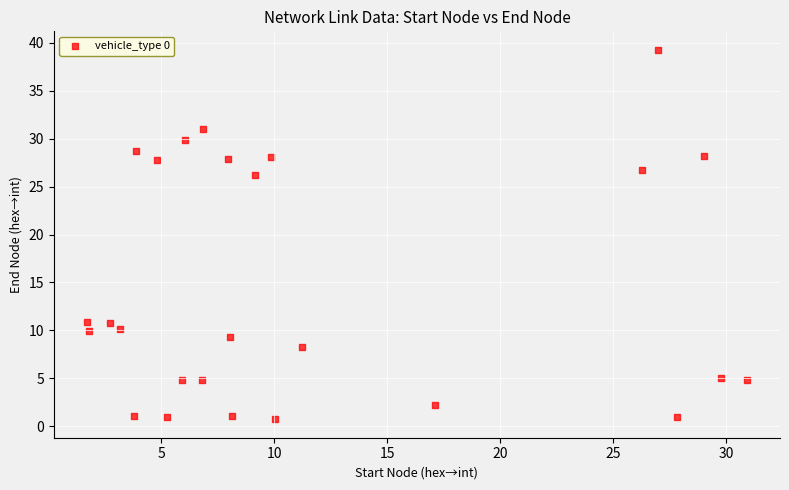

What is the range of Y values (max minus min)?

38.6